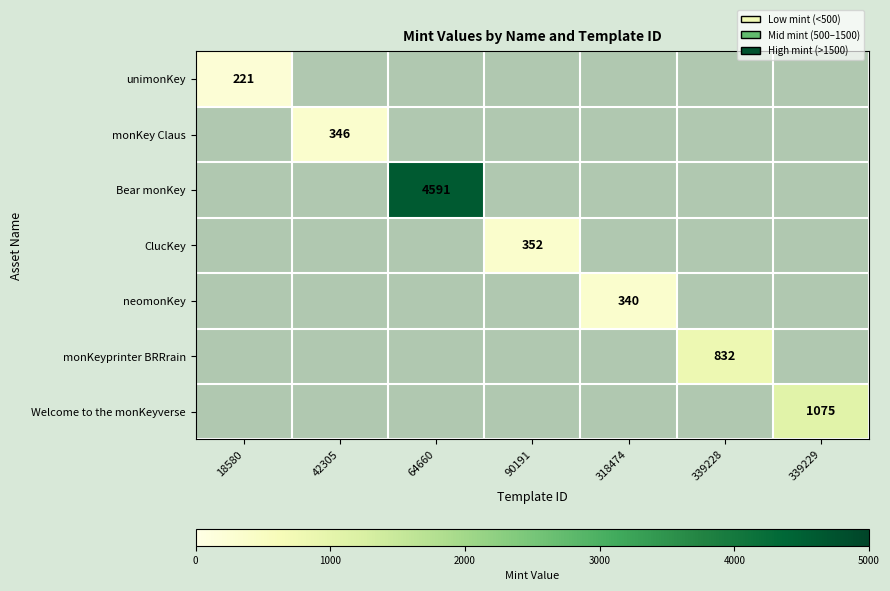

What is the minimum value shown in the chart?

221.0